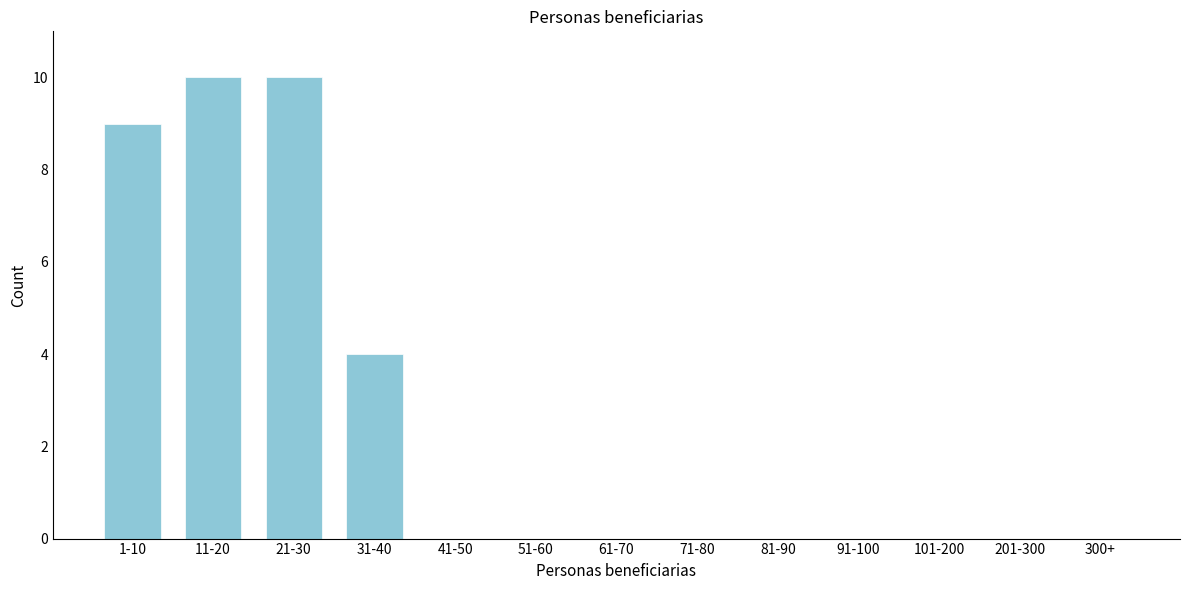

Reading left to right, extract all data points from this chart.

1-10=9	11-20=10	21-30=10	31-40=4	41-50=0	51-60=0	61-70=0	71-80=0	81-90=0	91-100=0	101-200=0	201-300=0	300+=0